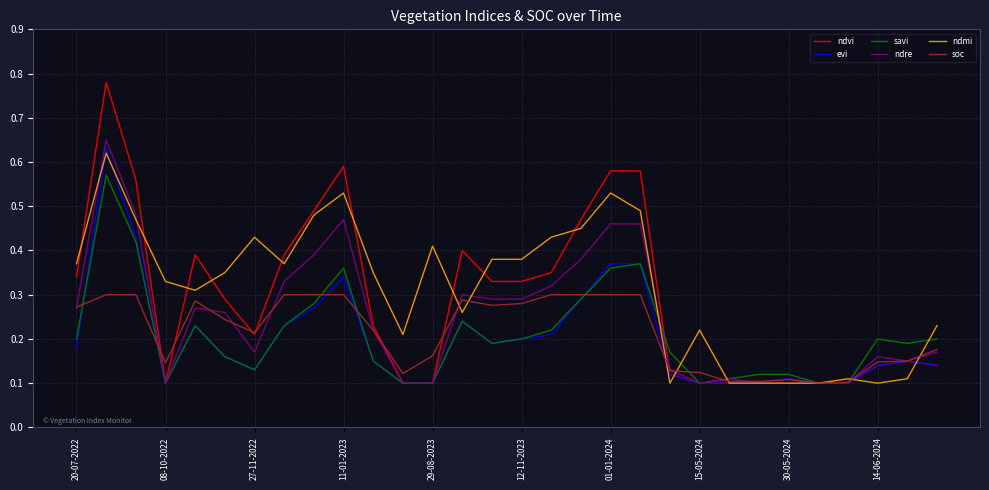

Which series has the widest spread of values?

ndvi